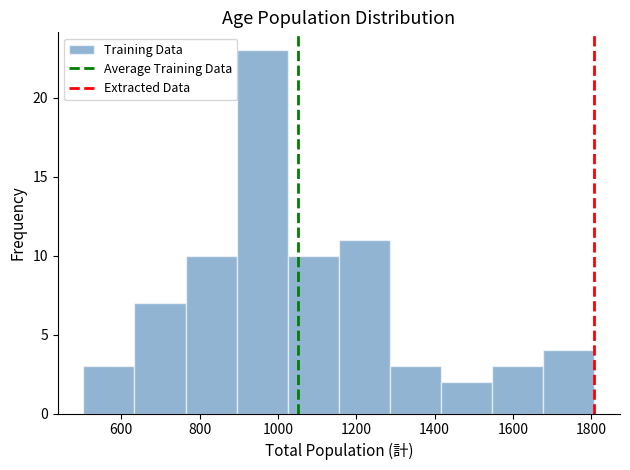

Which range on the x-axis has the tallest bar?

900 to 1020